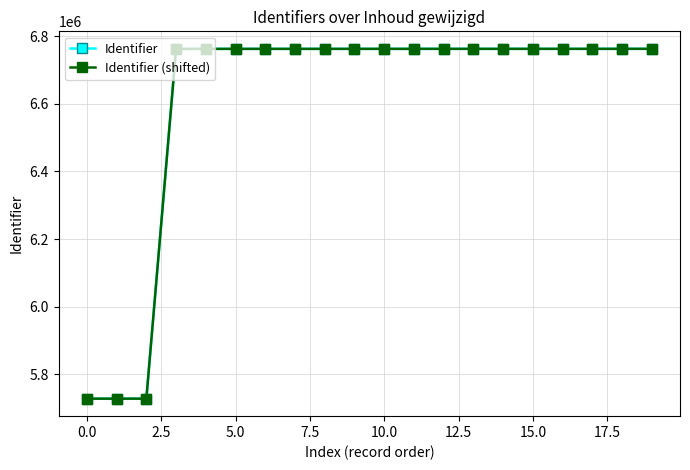

Does the chart have visible grid lines?

Yes